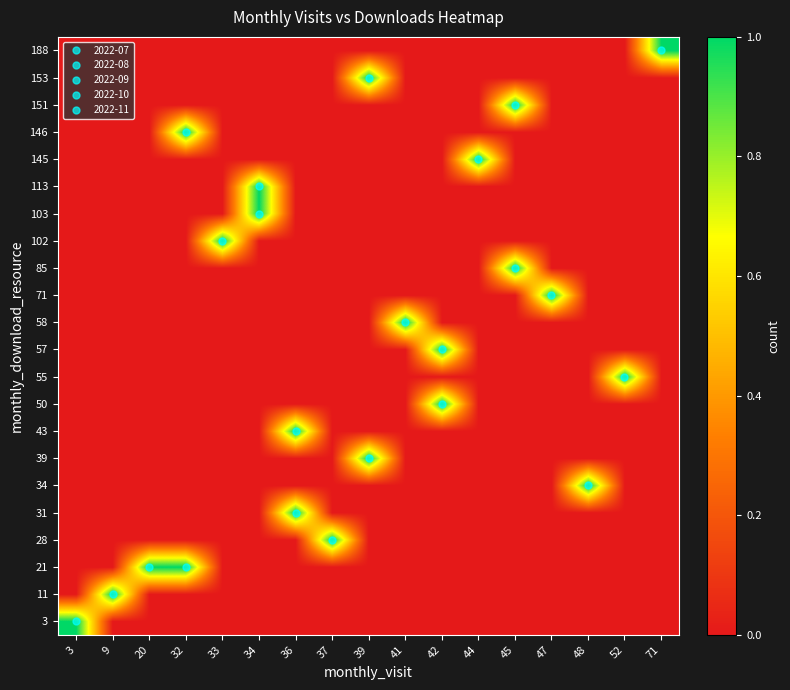

Reading right to left, transcribe all the data shown in this chart.

3: 71=0	52=0	48=0	47=0	45=0	44=0	42=0	41=0	39=0	37=0	36=0	34=0	33=0	32=0	20=0	9=0	3=1
11: 71=0	52=0	48=0	47=0	45=0	44=0	42=0	41=0	39=0	37=0	36=0	34=0	33=0	32=0	20=0	9=1	3=0
21: 71=0	52=0	48=0	47=0	45=0	44=0	42=0	41=0	39=0	37=0	36=0	34=0	33=0	32=1	20=1	9=0	3=0
28: 71=0	52=0	48=0	47=0	45=0	44=0	42=0	41=0	39=0	37=1	36=0	34=0	33=0	32=0	20=0	9=0	3=0
31: 71=0	52=0	48=0	47=0	45=0	44=0	42=0	41=0	39=0	37=0	36=1	34=0	33=0	32=0	20=0	9=0	3=0
34: 71=0	52=0	48=1	47=0	45=0	44=0	42=0	41=0	39=0	37=0	36=0	34=0	33=0	32=0	20=0	9=0	3=0
39: 71=0	52=0	48=0	47=0	45=0	44=0	42=0	41=0	39=1	37=0	36=0	34=0	33=0	32=0	20=0	9=0	3=0
43: 71=0	52=0	48=0	47=0	45=0	44=0	42=0	41=0	39=0	37=0	36=1	34=0	33=0	32=0	20=0	9=0	3=0
50: 71=0	52=0	48=0	47=0	45=0	44=0	42=1	41=0	39=0	37=0	36=0	34=0	33=0	32=0	20=0	9=0	3=0
55: 71=0	52=1	48=0	47=0	45=0	44=0	42=0	41=0	39=0	37=0	36=0	34=0	33=0	32=0	20=0	9=0	3=0
57: 71=0	52=0	48=0	47=0	45=0	44=0	42=1	41=0	39=0	37=0	36=0	34=0	33=0	32=0	20=0	9=0	3=0
58: 71=0	52=0	48=0	47=0	45=0	44=0	42=0	41=1	39=0	37=0	36=0	34=0	33=0	32=0	20=0	9=0	3=0
71: 71=0	52=0	48=0	47=1	45=0	44=0	42=0	41=0	39=0	37=0	36=0	34=0	33=0	32=0	20=0	9=0	3=0
85: 71=0	52=0	48=0	47=0	45=1	44=0	42=0	41=0	39=0	37=0	36=0	34=0	33=0	32=0	20=0	9=0	3=0
102: 71=0	52=0	48=0	47=0	45=0	44=0	42=0	41=0	39=0	37=0	36=0	34=0	33=1	32=0	20=0	9=0	3=0
103: 71=0	52=0	48=0	47=0	45=0	44=0	42=0	41=0	39=0	37=0	36=0	34=1	33=0	32=0	20=0	9=0	3=0
113: 71=0	52=0	48=0	47=0	45=0	44=0	42=0	41=0	39=0	37=0	36=0	34=1	33=0	32=0	20=0	9=0	3=0
145: 71=0	52=0	48=0	47=0	45=0	44=1	42=0	41=0	39=0	37=0	36=0	34=0	33=0	32=0	20=0	9=0	3=0
146: 71=0	52=0	48=0	47=0	45=0	44=0	42=0	41=0	39=0	37=0	36=0	34=0	33=0	32=1	20=0	9=0	3=0
151: 71=0	52=0	48=0	47=0	45=1	44=0	42=0	41=0	39=0	37=0	36=0	34=0	33=0	32=0	20=0	9=0	3=0
153: 71=0	52=0	48=0	47=0	45=0	44=0	42=0	41=0	39=1	37=0	36=0	34=0	33=0	32=0	20=0	9=0	3=0
188: 71=1	52=0	48=0	47=0	45=0	44=0	42=0	41=0	39=0	37=0	36=0	34=0	33=0	32=0	20=0	9=0	3=0